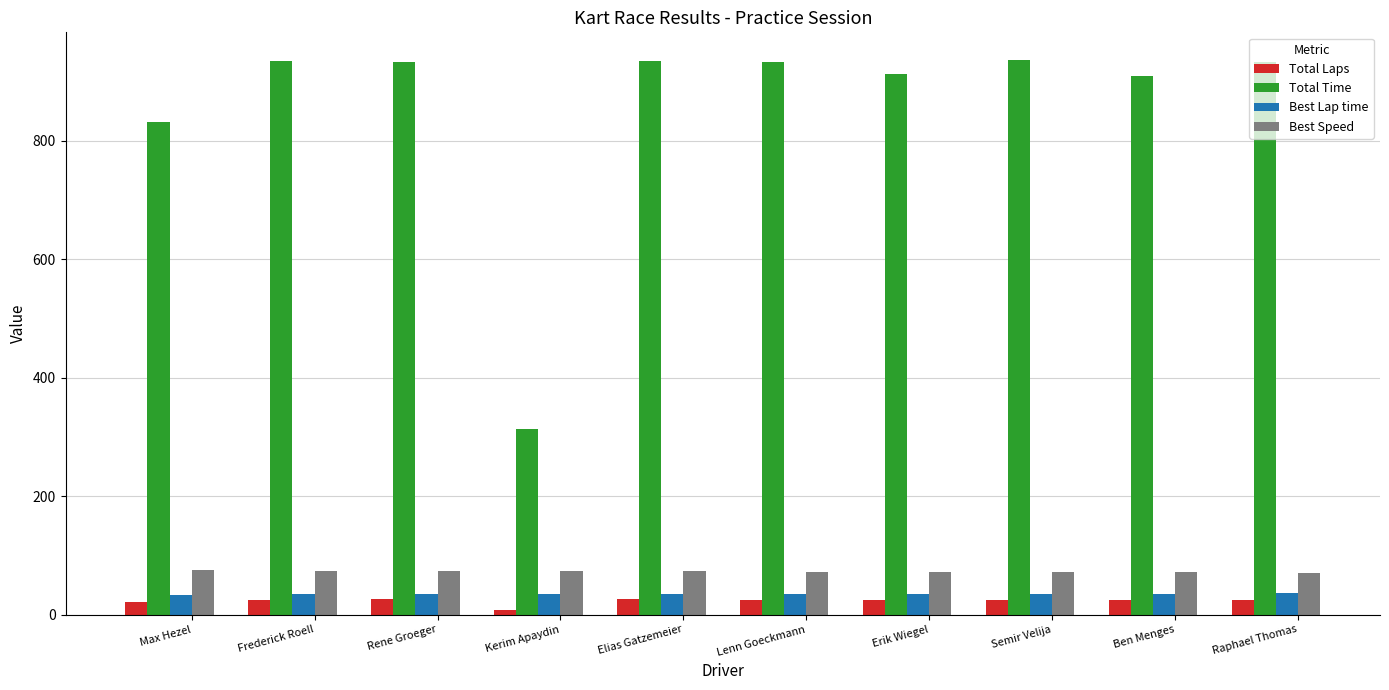

How many categories are shown in the chart?

10